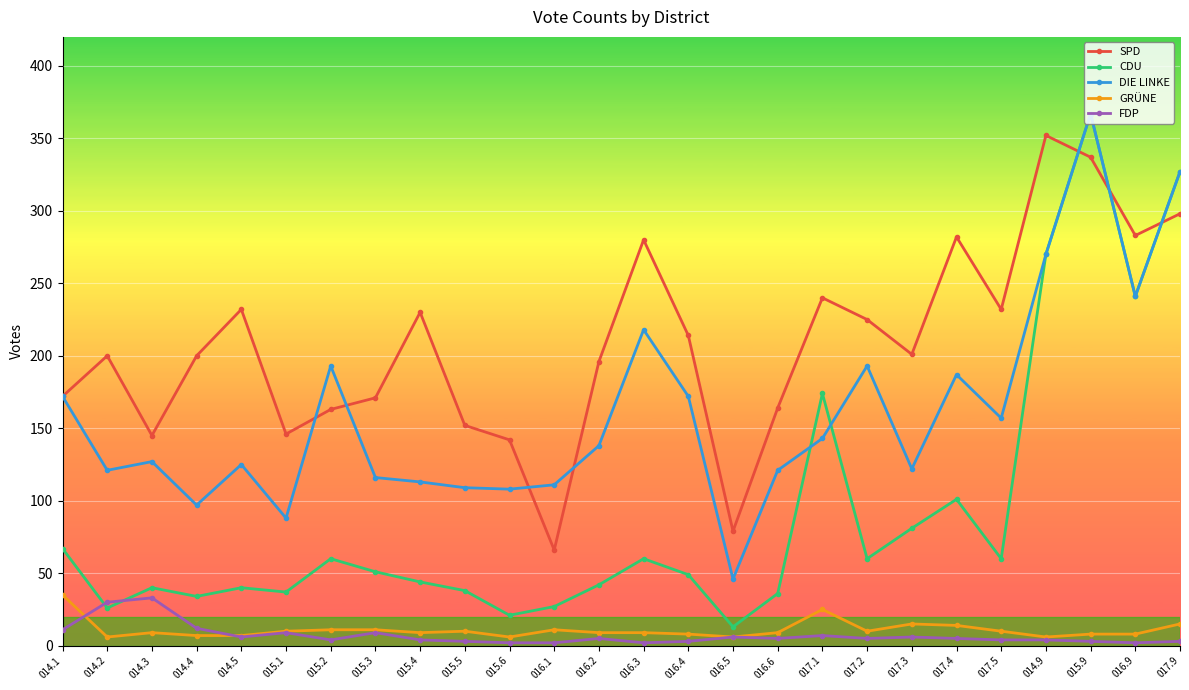

Where is the first local minimum for CDU?

014.2